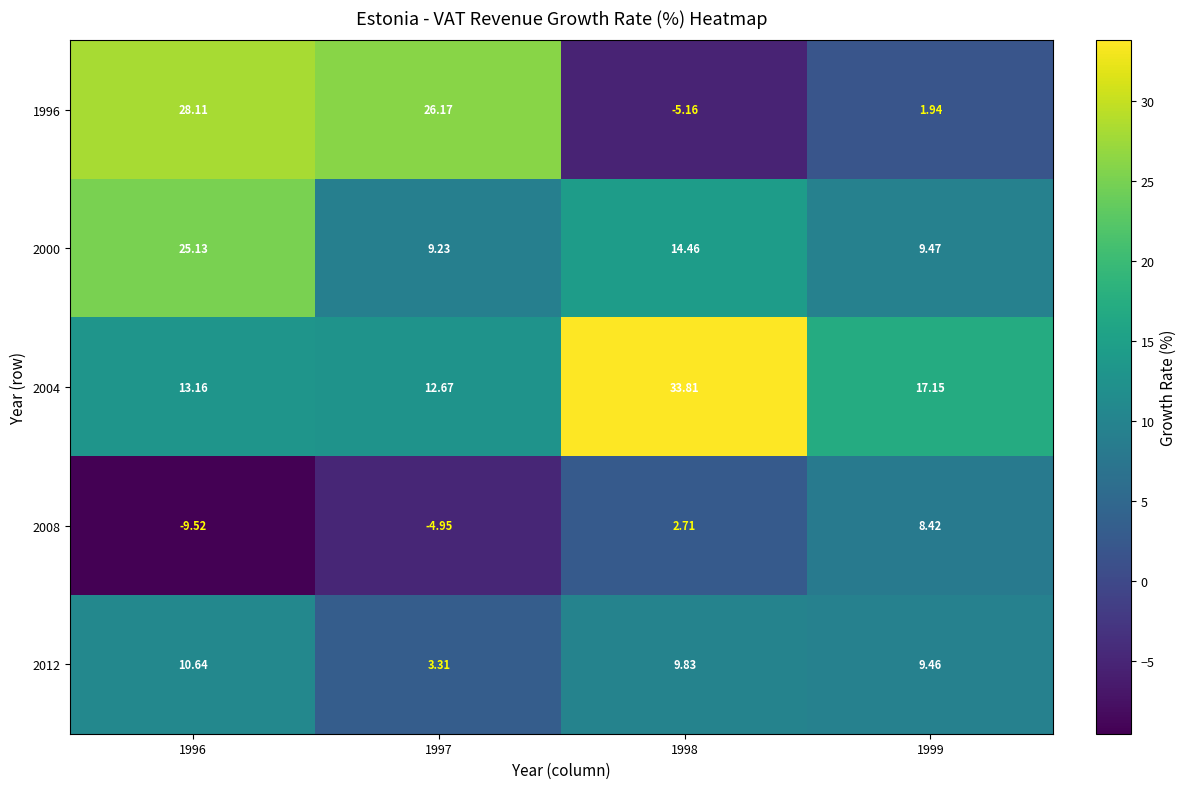

Is the value of 2008 at 1997 greater than the value of 2012 at 1999?

No